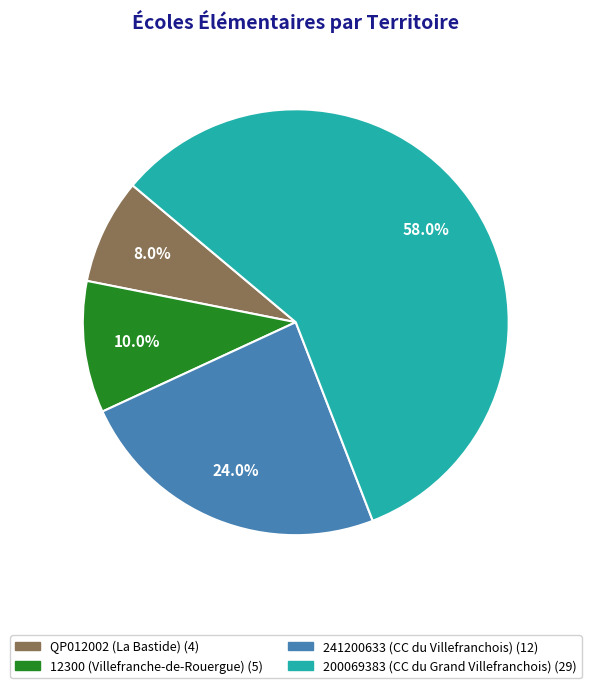

What is the largest slice in the pie chart?

200069383 (CC du Grand Villefranchois)